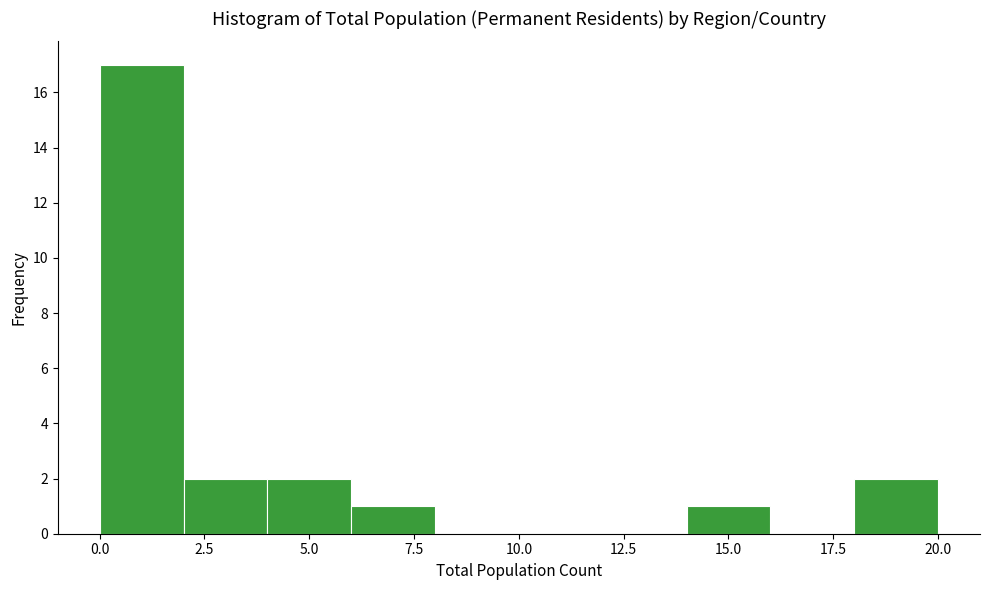

Reading left to right, list every bar in this chart as the range it spans on the x-axis followed by its height. The values are not printed on the chart, so give them approximately, as read against the axis.

0 to 2: 17
2 to 4: 2
4 to 6: 2
6 to 8: 1
8 to 10: 0
10 to 12: 0
12 to 14: 0
14 to 16: 1
16 to 18: 0
18 to 20: 2